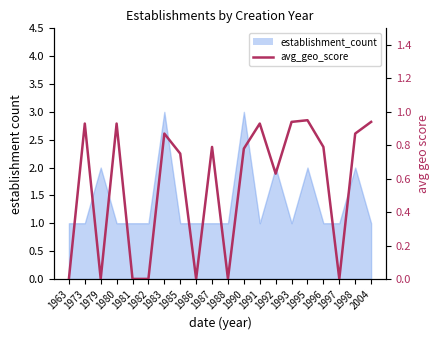

What is the difference between the maximum and second lowest values?

0.9